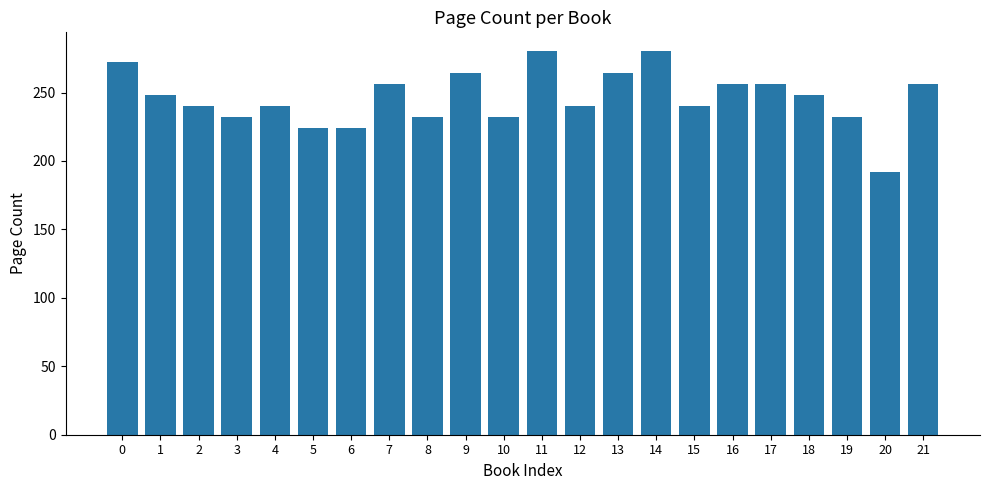

How many distinct data groups are displayed?

1